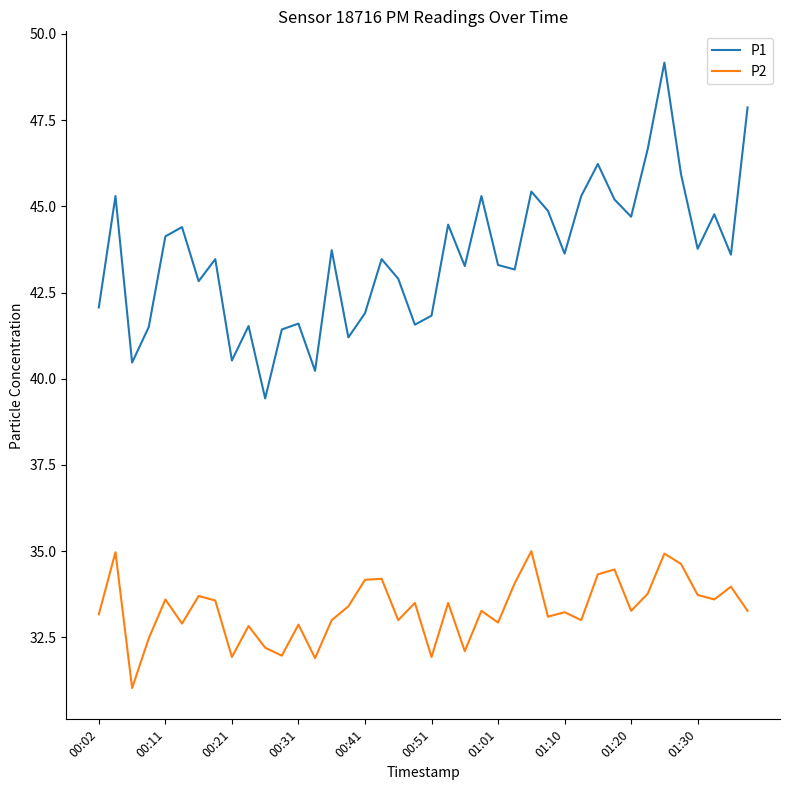

In P1, how many points are higher than both neighbors (excluding endpoints)?

13